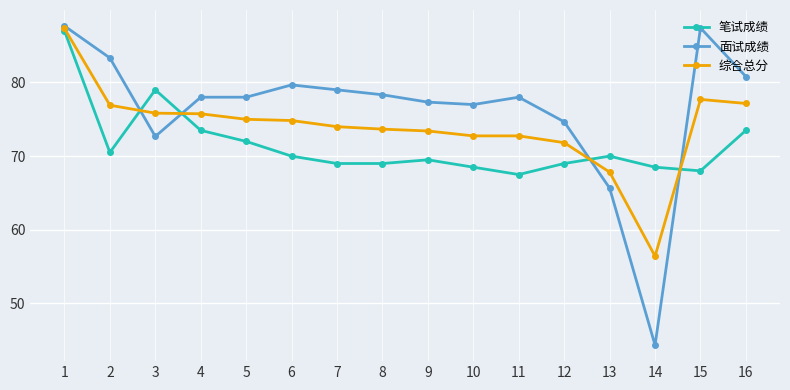

True or false: 笔试成绩 has more than 0 interior local peaks.

True